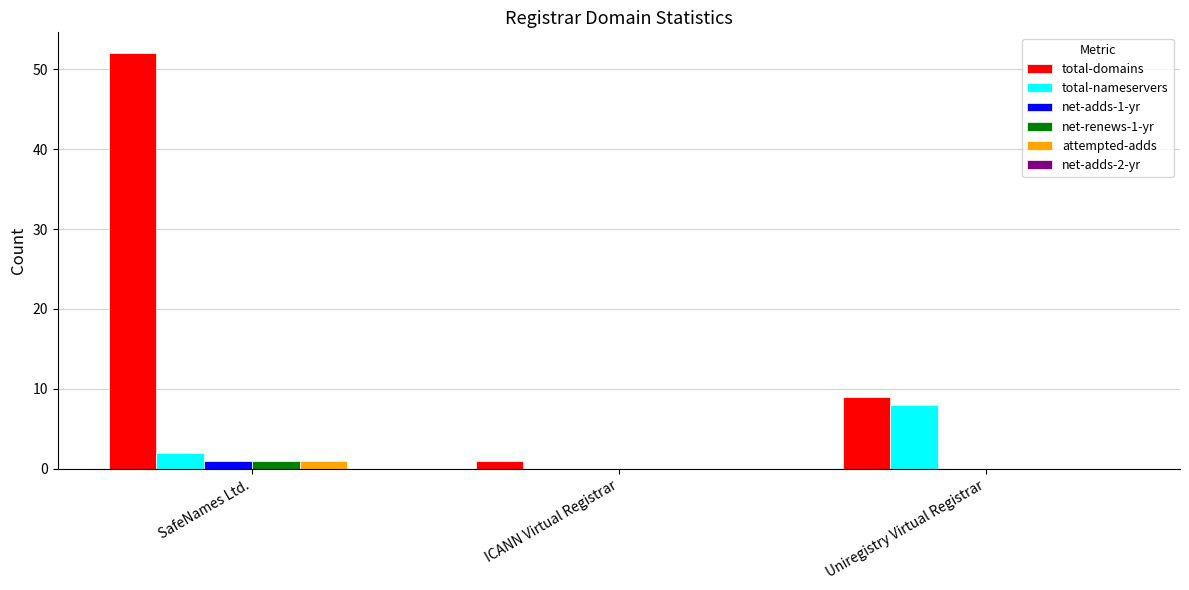

Reading left to right, what are all the values shown in this chart?

total-domains: SafeNames Ltd.=52	ICANN Virtual Registrar=1	Uniregistry Virtual Registrar=9
total-nameservers: SafeNames Ltd.=2	ICANN Virtual Registrar=0	Uniregistry Virtual Registrar=8
net-adds-1-yr: SafeNames Ltd.=1	ICANN Virtual Registrar=0	Uniregistry Virtual Registrar=0
net-renews-1-yr: SafeNames Ltd.=1	ICANN Virtual Registrar=0	Uniregistry Virtual Registrar=0
attempted-adds: SafeNames Ltd.=1	ICANN Virtual Registrar=0	Uniregistry Virtual Registrar=0